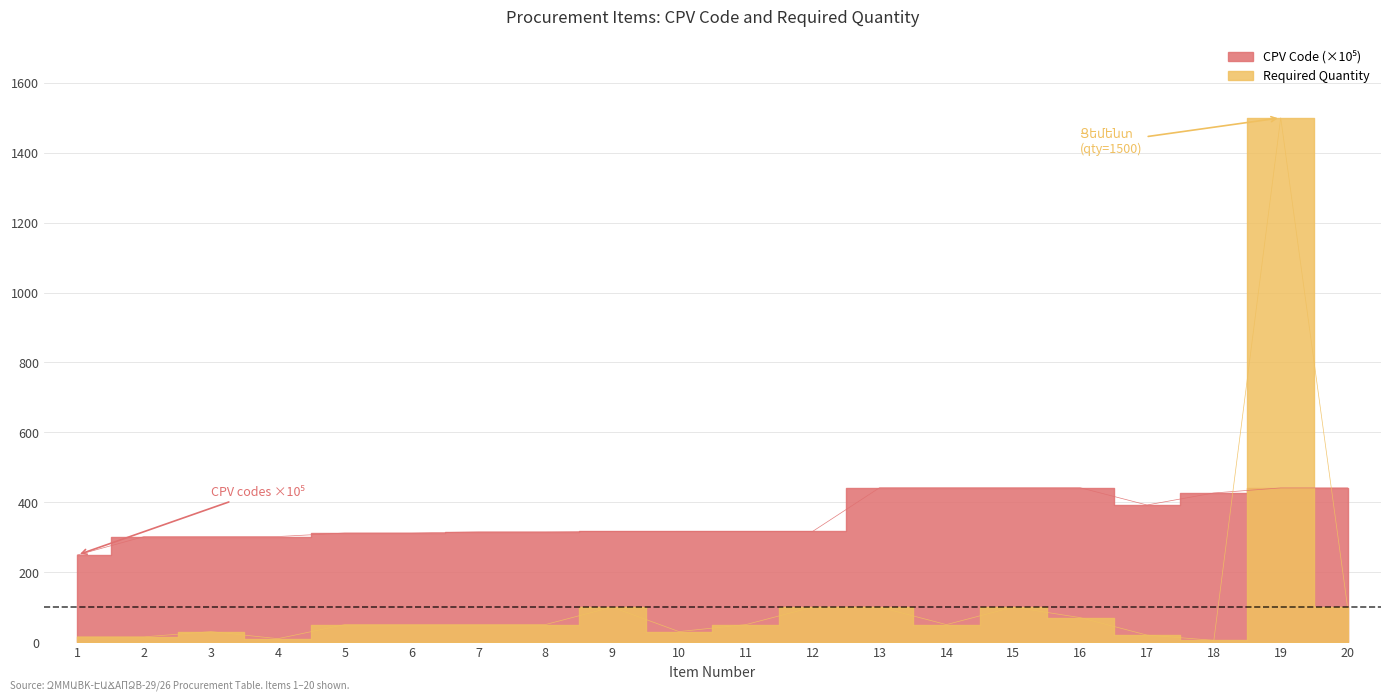

At which category does CPV Code reach its first local valley?

17